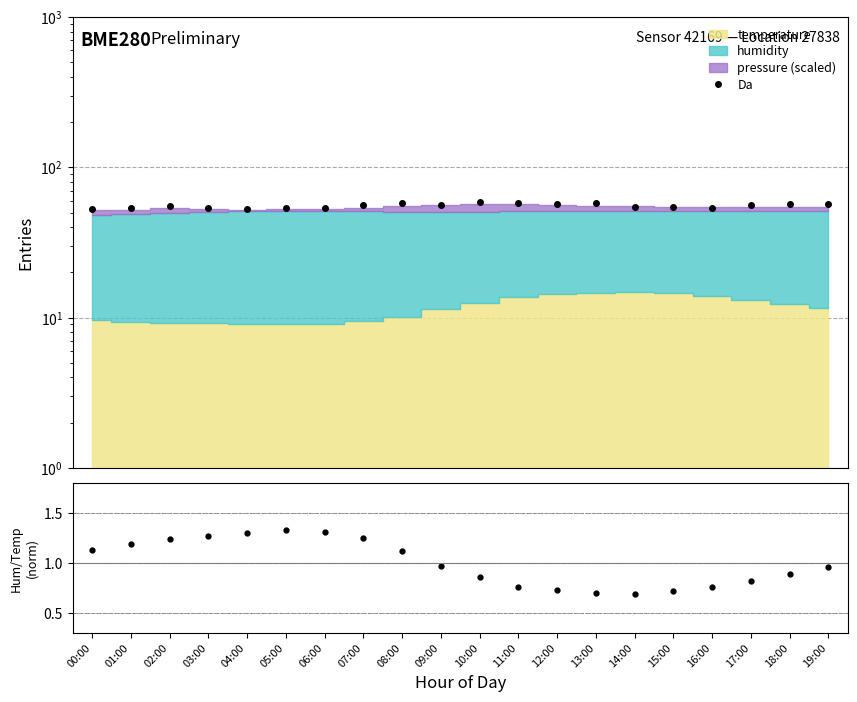

Which series has the widest spread of values?

Da